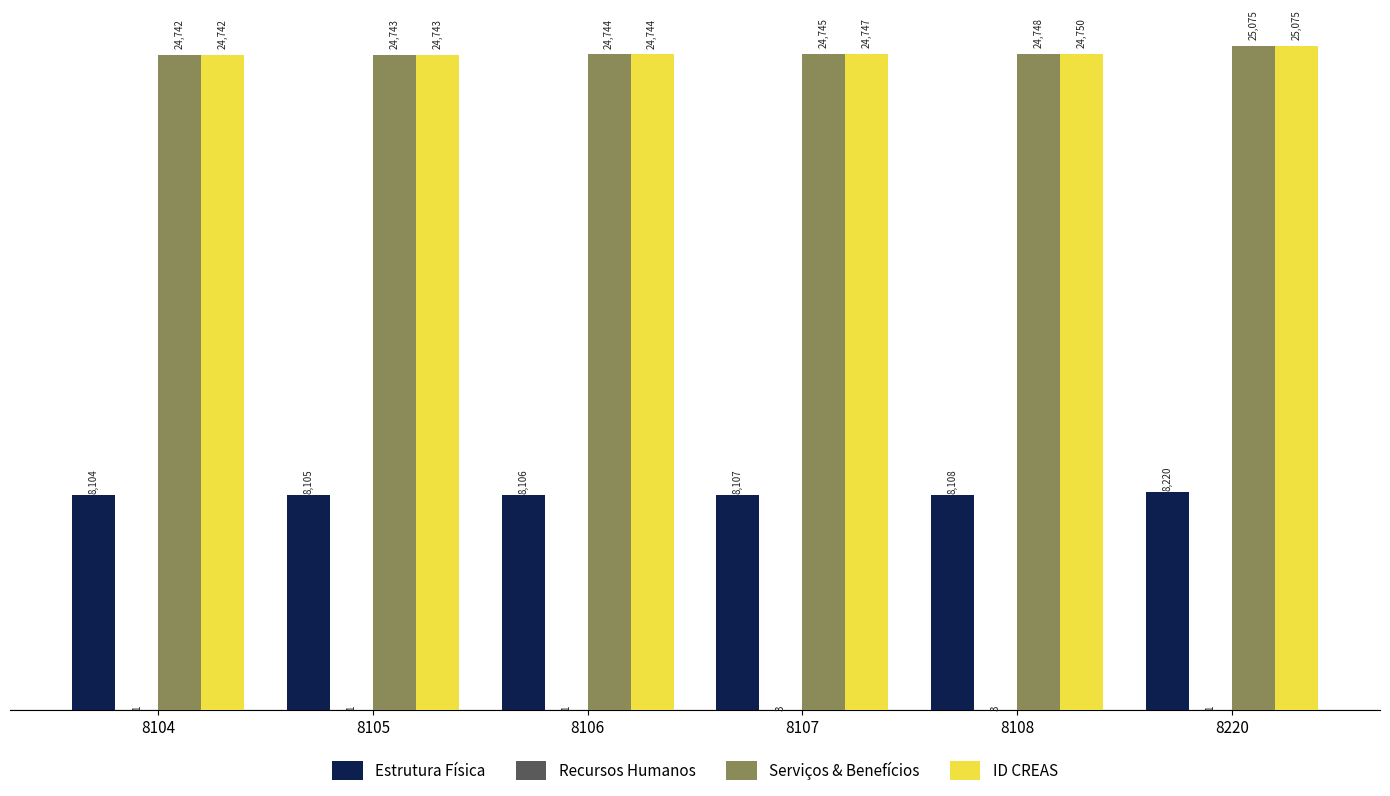

Count the number of categories in the chart.

6